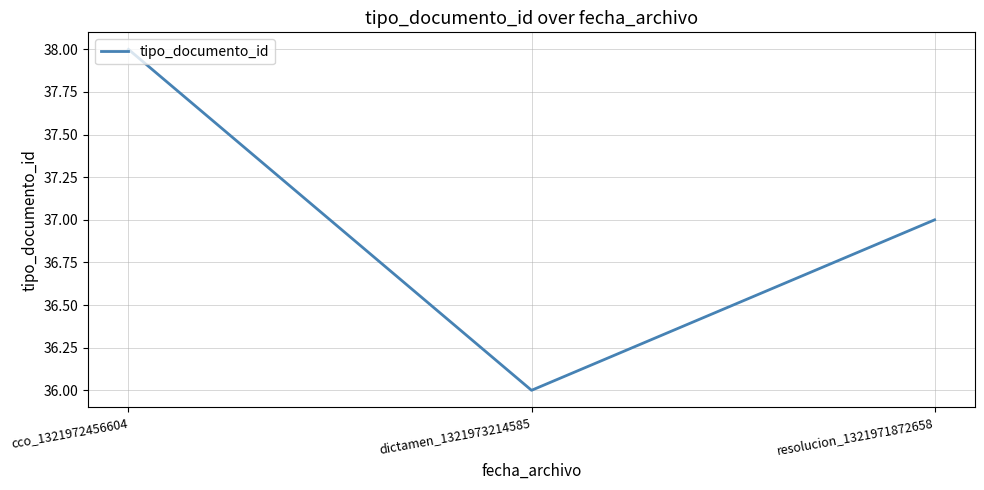

Is this an area chart (filled region under the line)?

No